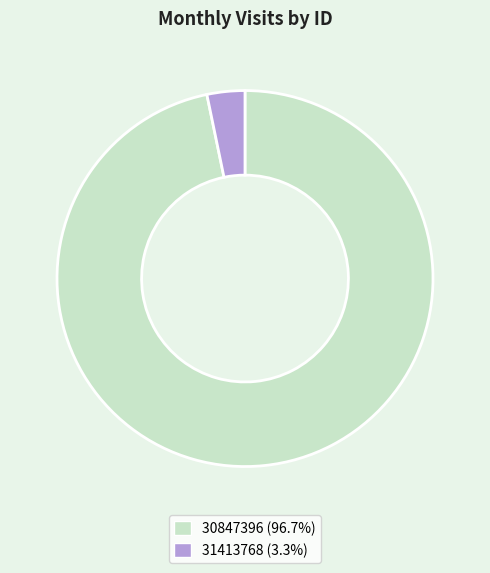

How many segments does this pie chart have?

2